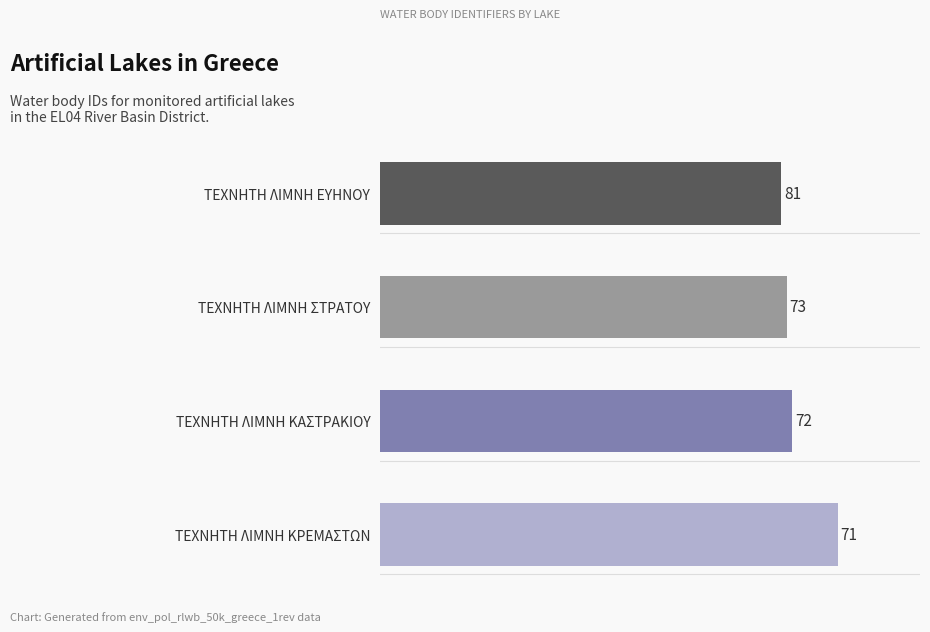

What is the maximum value shown in the chart?

81